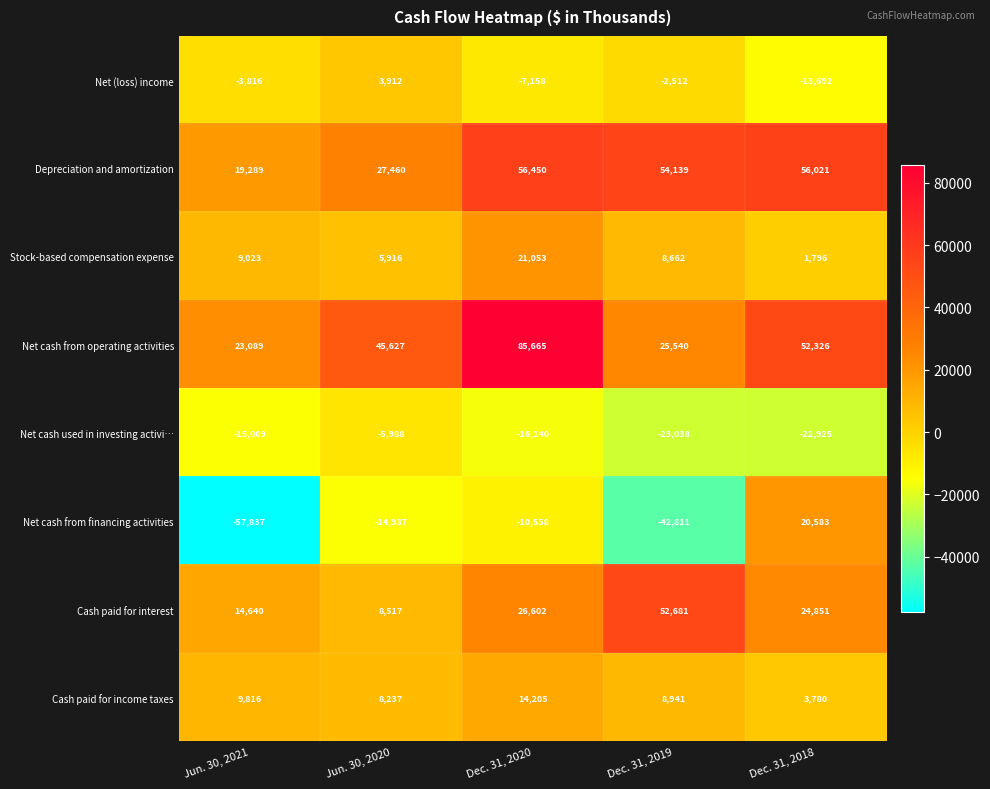

Which category has the lowest value across all series?

Jun. 30, 2021